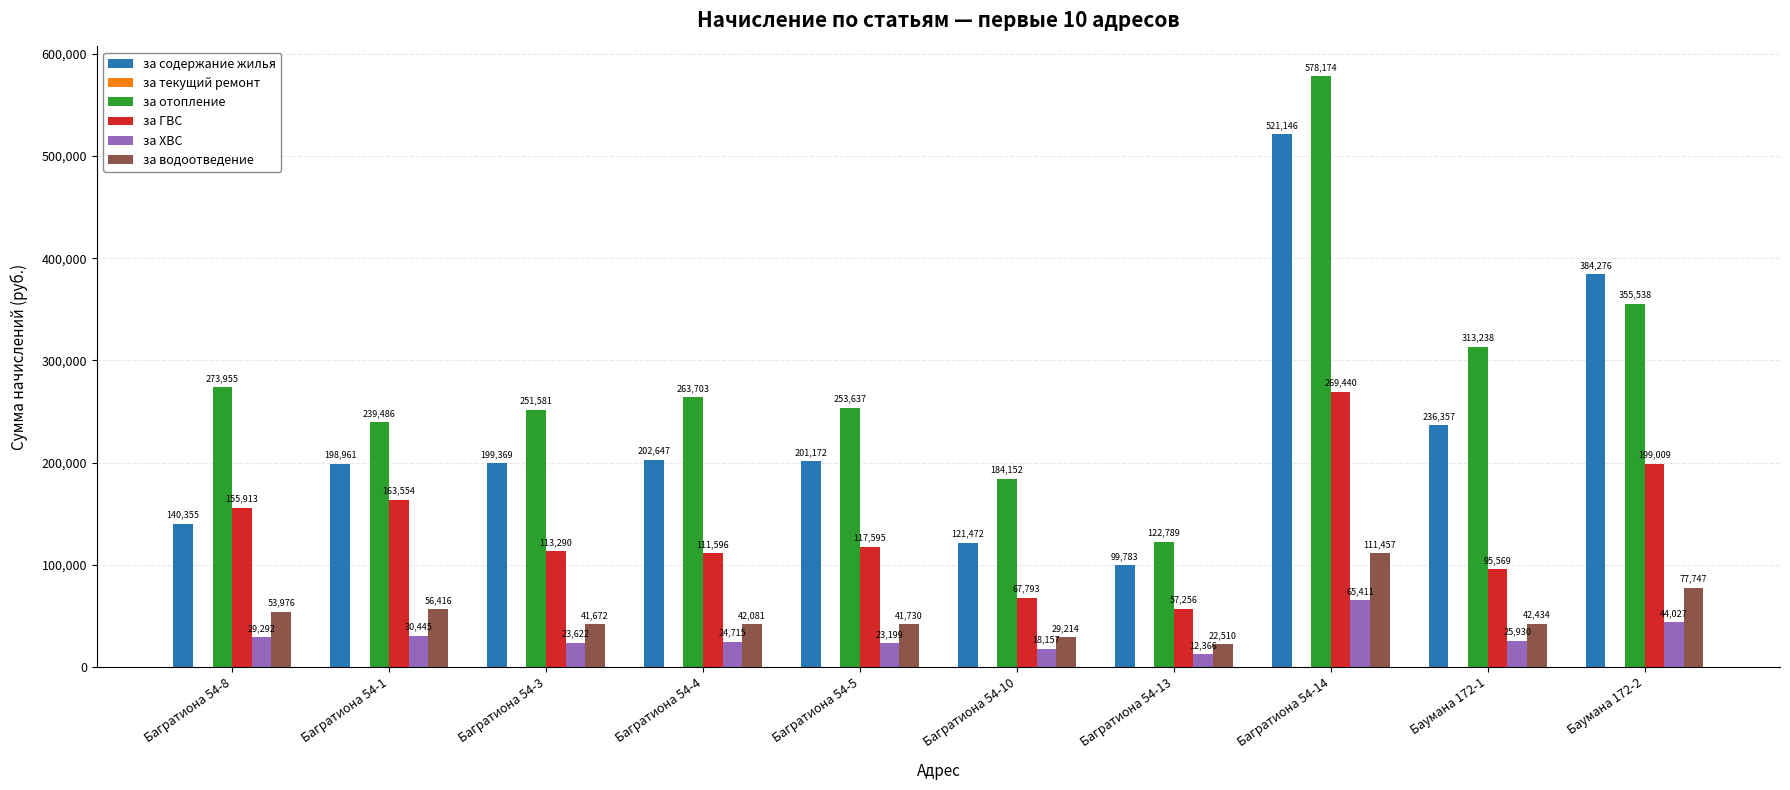

List the series in order of their peak value, highest first.

за отопление, за содержание жилья, за ГВС, за водоотведение, за ХВС